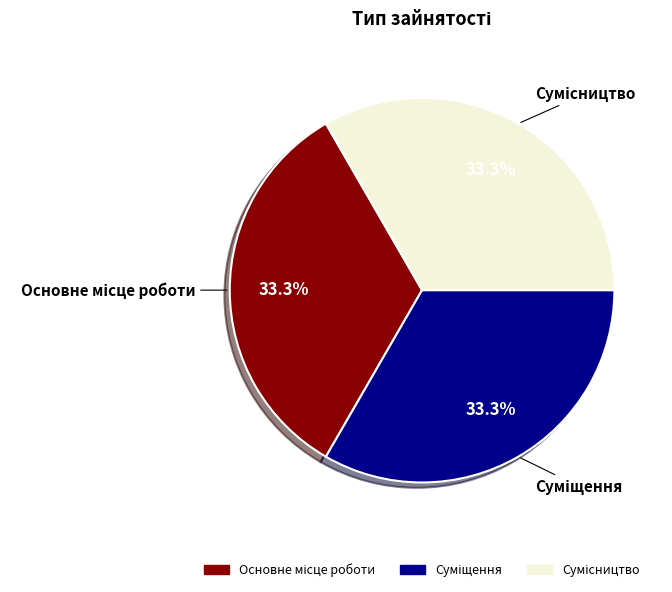

How many segments does this pie chart have?

3